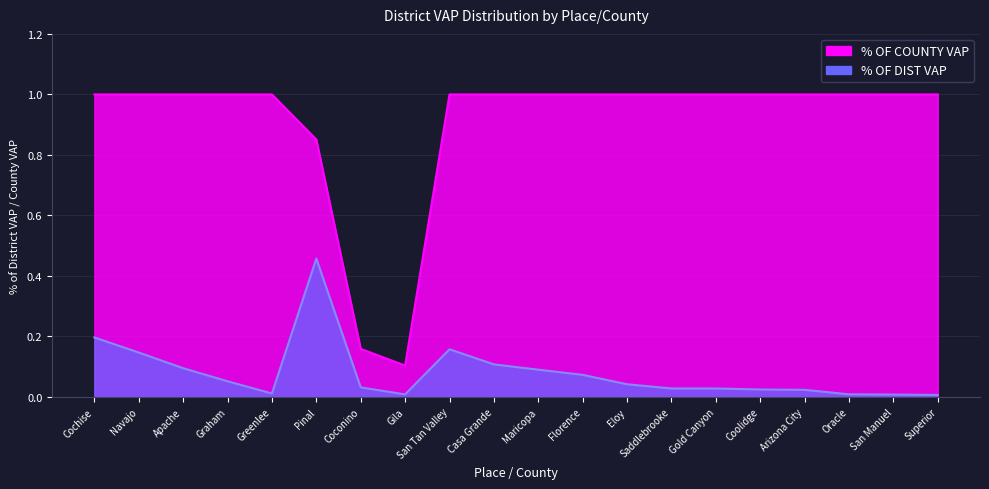

True or false: % OF COUNTY VAP has more than 1 points higher than both neighbors.

False